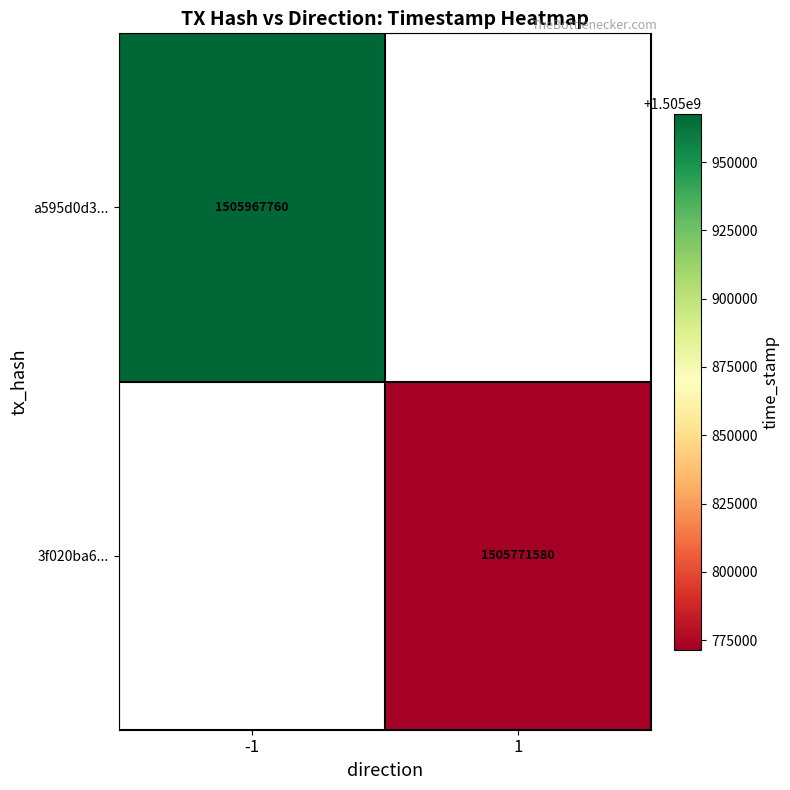

Is it true that a595d0d3... equals 1505967760 at -1?

True